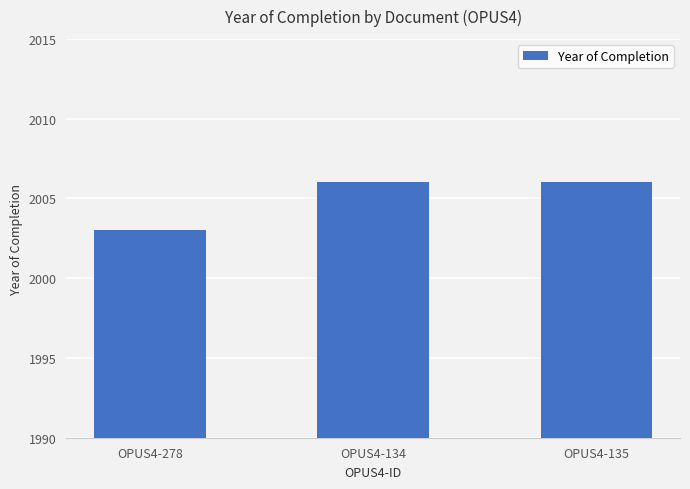

How many data points are less than 2006?

1